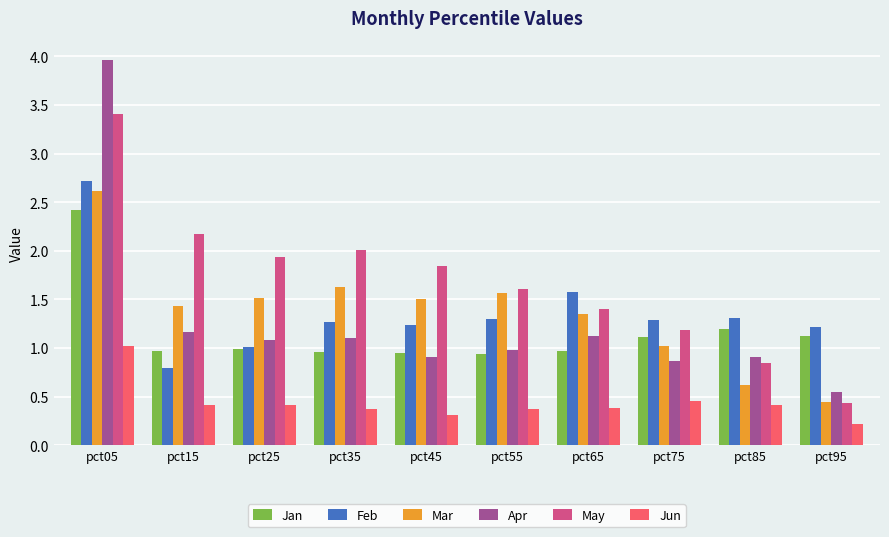

At which label is Jun closest to 0?

pct95